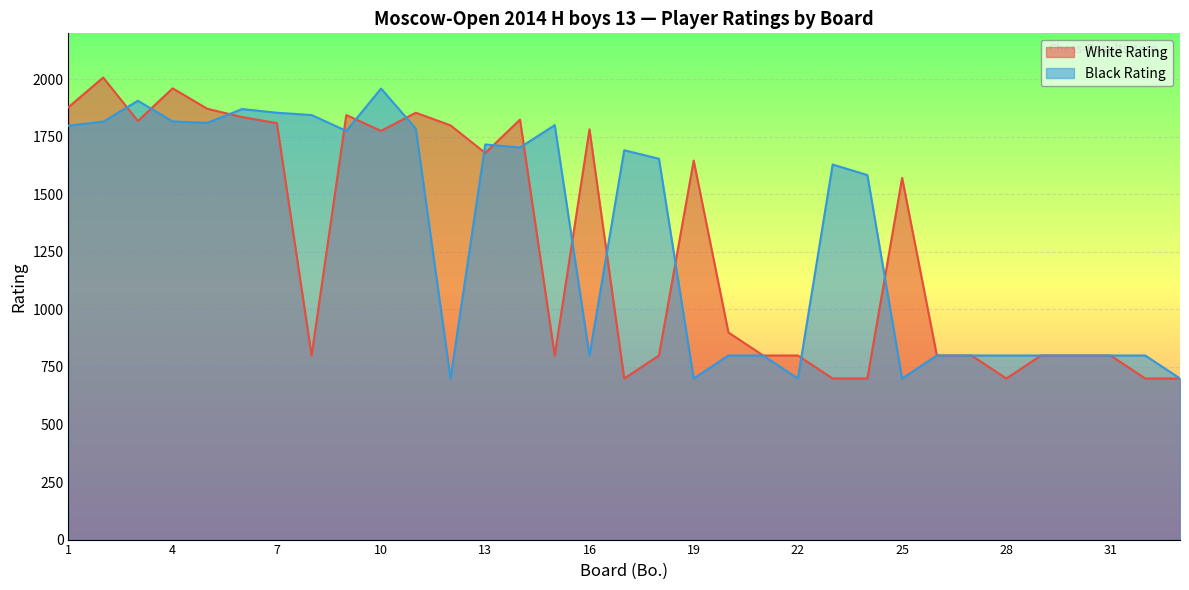

Reading left to right, list all the values displayed in this chart.

White Rating: 1879	2008	1819	1961	1872	1836	1810	800	1845	1776	1855	1800	1680	1825	800	1783	700	800	1647	900	800	800	700	700	1572	800	800	700	800	800	800	700	700
Black Rating: 1799	1816	1907	1817	1811	1871	1855	1845	1776	1960	1786	700	1717	1704	1801	800	1692	1655	700	800	800	700	1630	1584	700	800	800	800	800	800	800	800	700